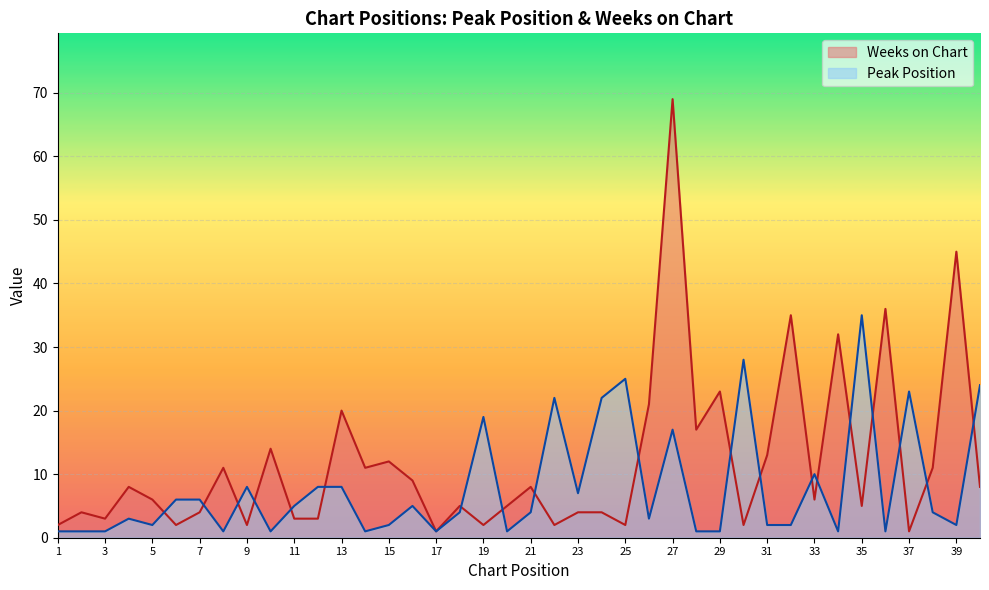

Reading right to left, extract all data points from this chart.

Peak Position: 40=24	39=2	38=4	37=23	36=1	35=35	34=1	33=10	32=2	31=2	30=28	29=1	28=1	27=17	26=3	25=25	24=22	23=7	22=22	21=4	20=1	19=19	18=4	17=1	16=5	15=2	14=1	13=8	12=8	11=5	10=1	9=8	8=1	7=6	6=6	5=2	4=3	3=1	2=1	1=1
Weeks on Chart: 40=8	39=45	38=11	37=1	36=36	35=5	34=32	33=6	32=35	31=13	30=2	29=23	28=17	27=69	26=21	25=2	24=4	23=4	22=2	21=8	20=5	19=2	18=5	17=1	16=9	15=12	14=11	13=20	12=3	11=3	10=14	9=2	8=11	7=4	6=2	5=6	4=8	3=3	2=4	1=2